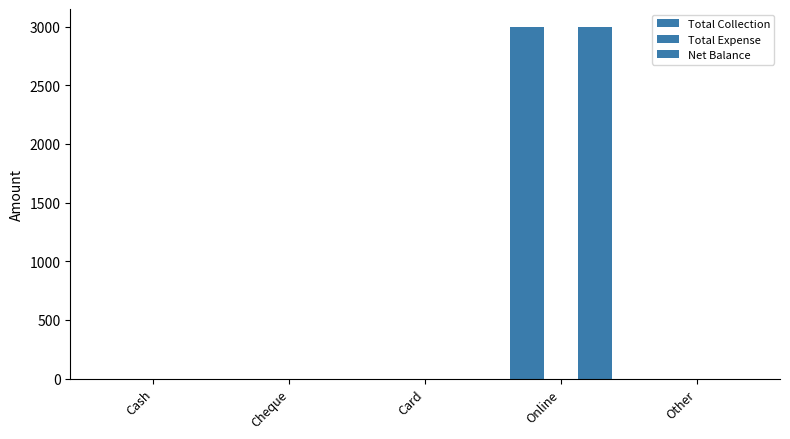

How many data points in Total Collection are above 0?

1